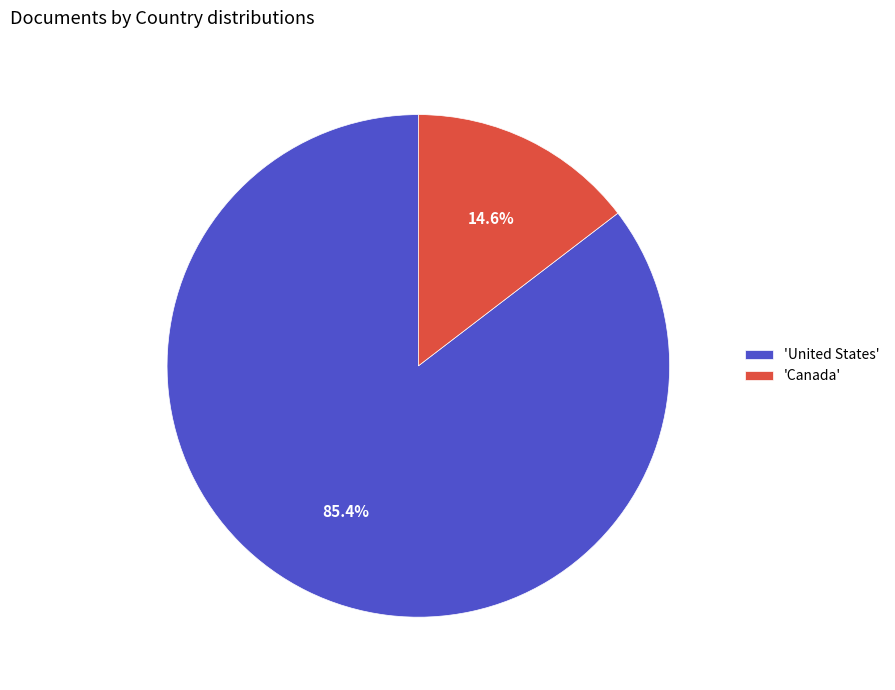

Which category has the smallest portion of the pie?

'Canada'